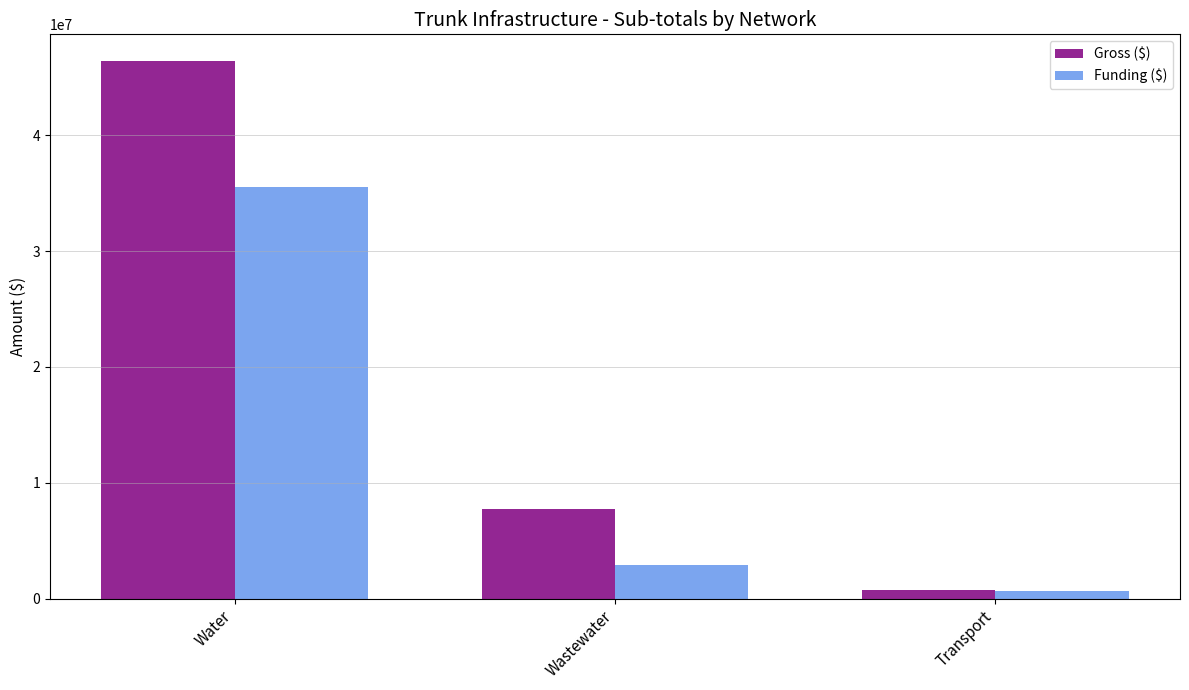

Reading left to right, what are all the values shown in this chart?

Gross ($): 46388407.5	7766205.6	727837.0
Funding ($): 35503617.5	2865818.2	665908.0